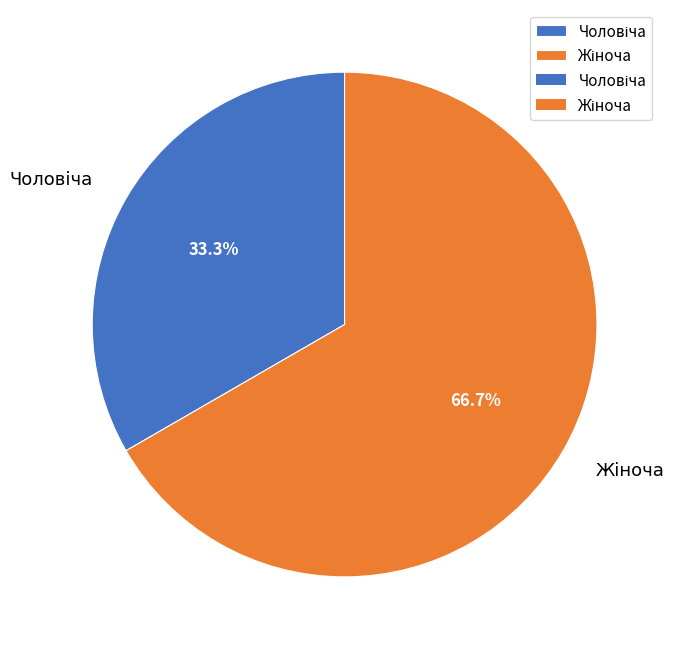

Does any single category account for the majority?

Yes